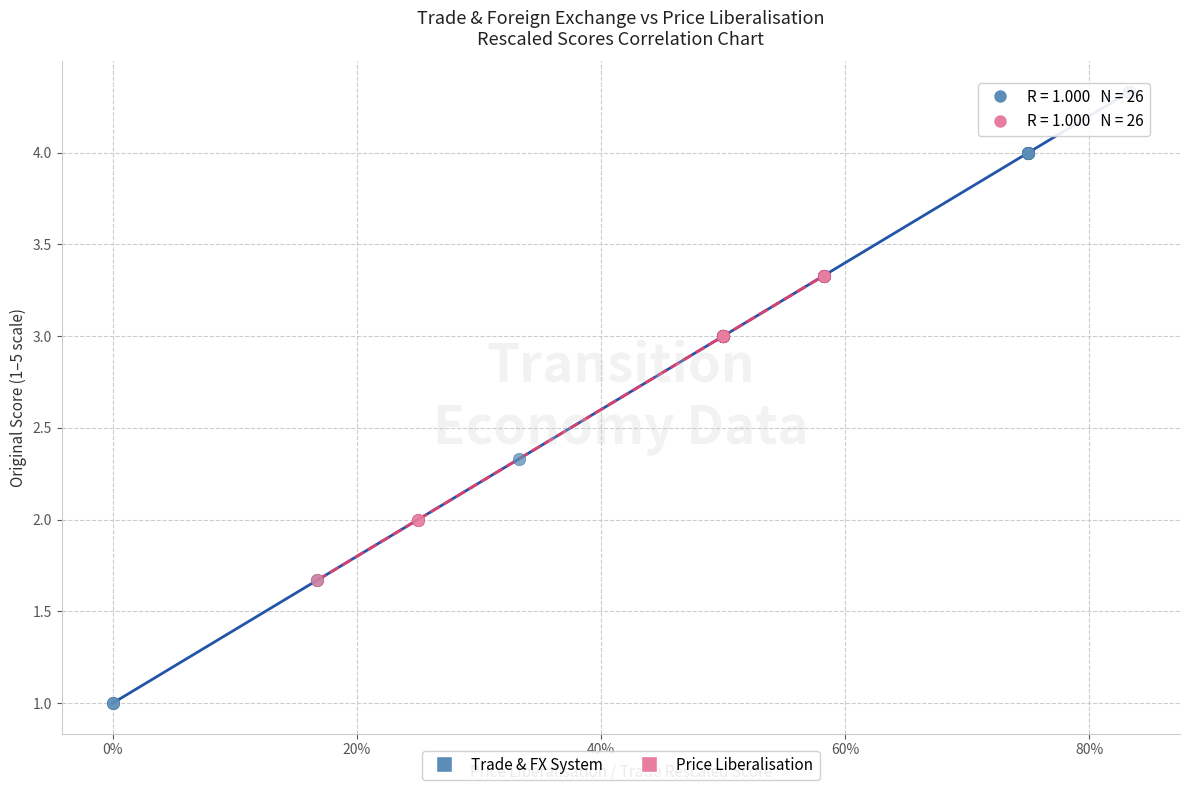

Which series reaches the minimum Y coordinate?

Trade & FX System